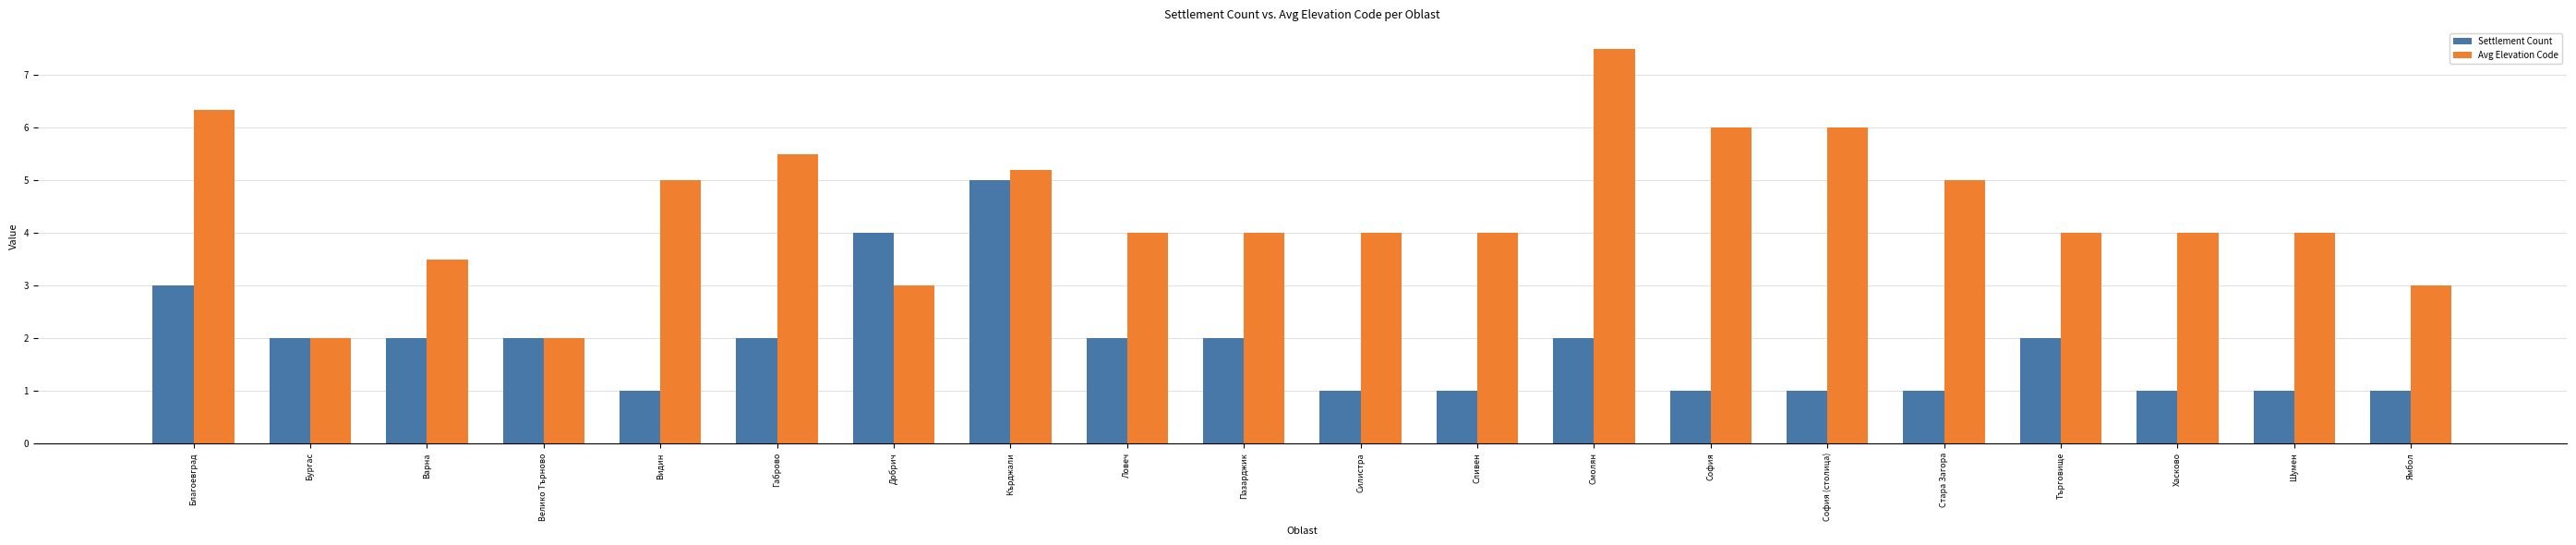

Is it true that Settlement Count equals 1.0 at Шумен?

True